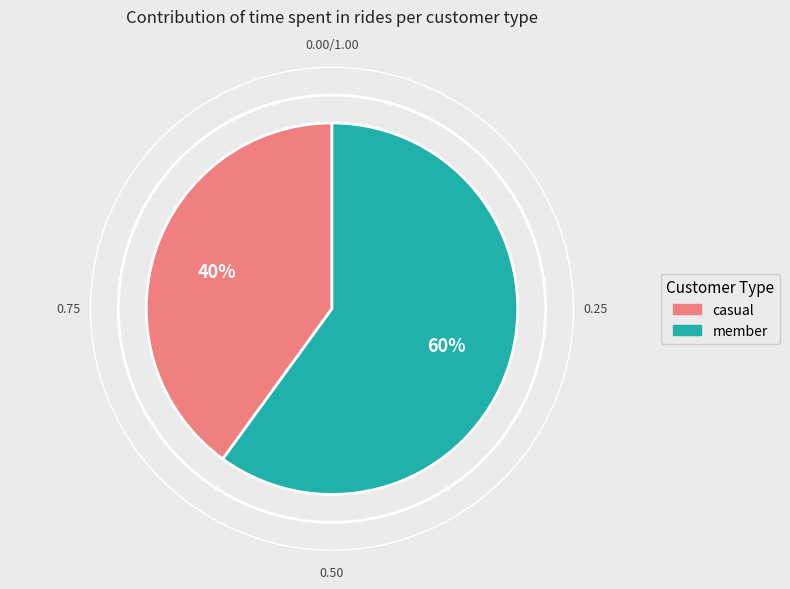

Is there a majority slice in this chart?

Yes